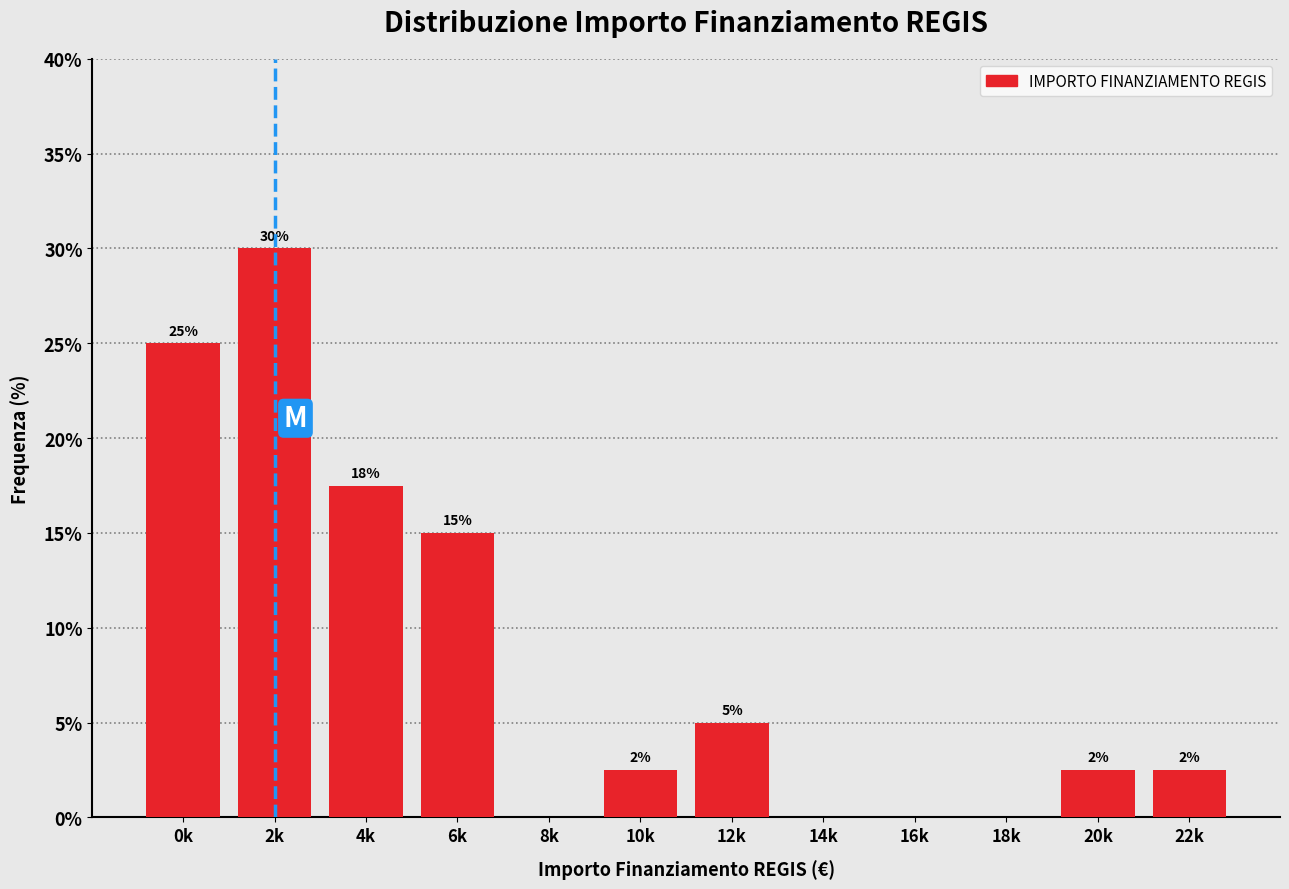

True or false: the data shows 2.5 at 20k.

True